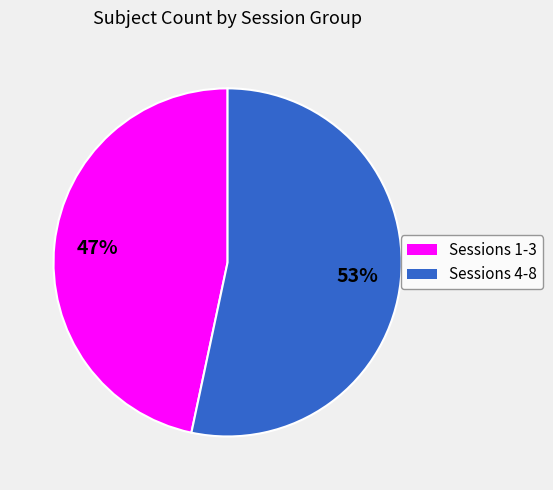

Which has a higher value, Sessions 4-8 or Sessions 1-3?

Sessions 4-8